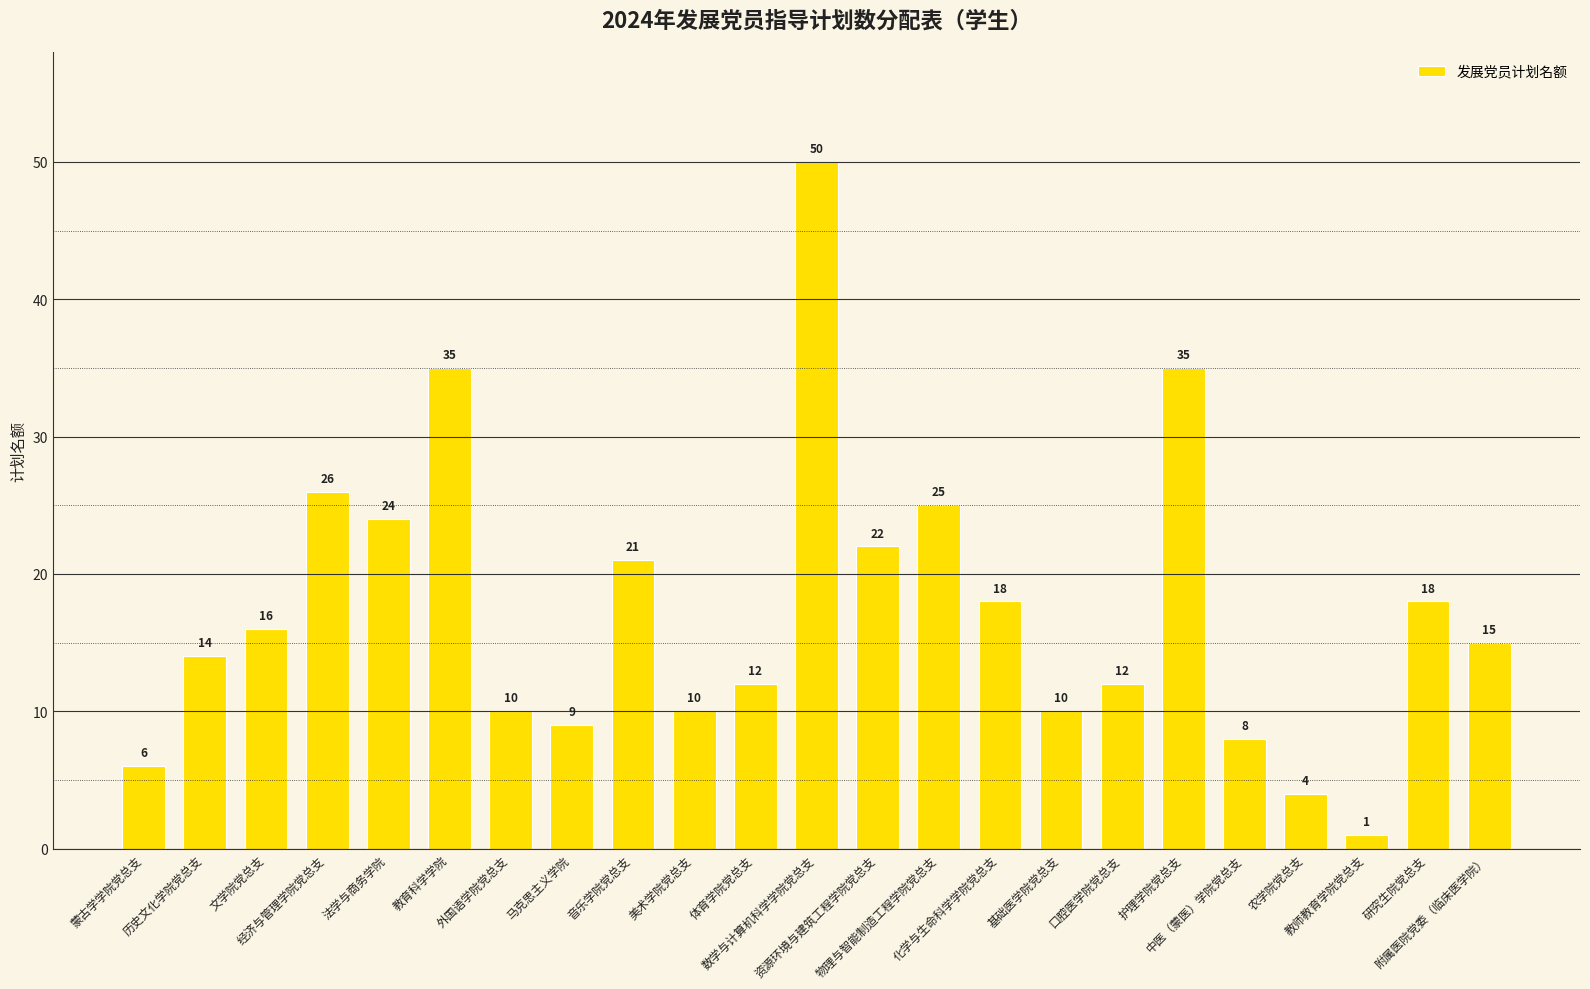

What is the sum of the values at 经济与管理学院党总支 and 化学与生命科学学院党总支?

44